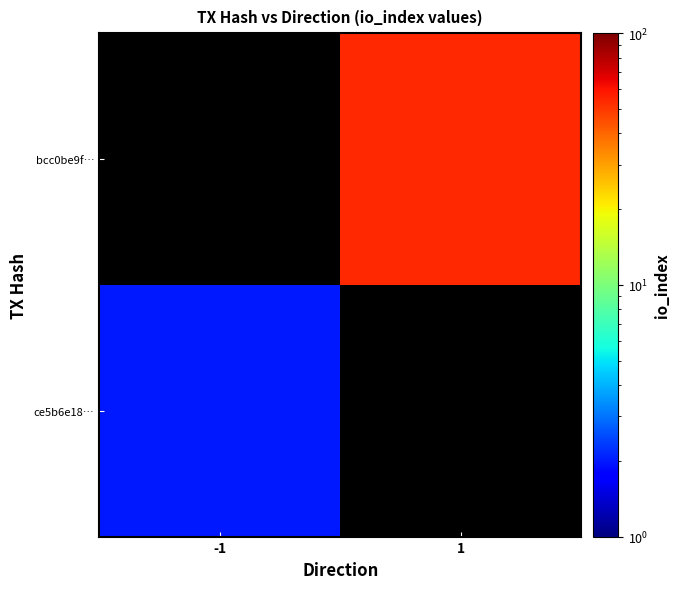

Which label corresponds to the smallest value in the chart?

-1